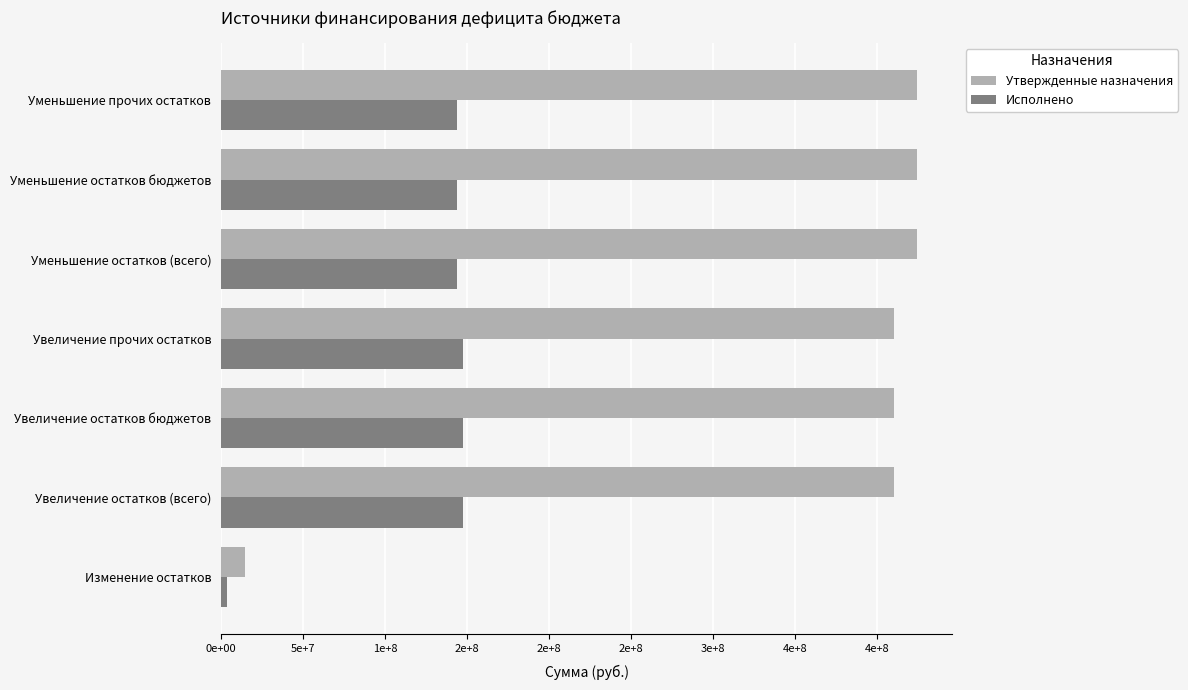

Reading right to left, list all the values displayed in this chart.

Утвержденные назначения: 424371867.5	424371867.5	424371867.5	410100981.6	410100981.6	410100981.6	14270885.9
Исполнено: 143716624.1	143716624.1	143716624.1	147186145.2	147186145.2	147186145.2	3469521.1